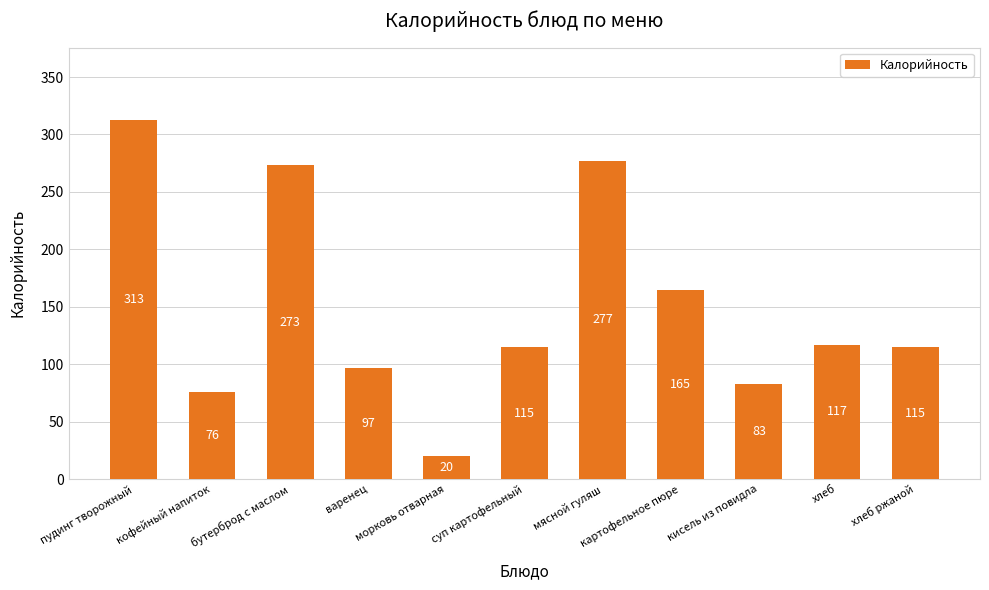

At which label is the value closest to 166?

картофельное пюре